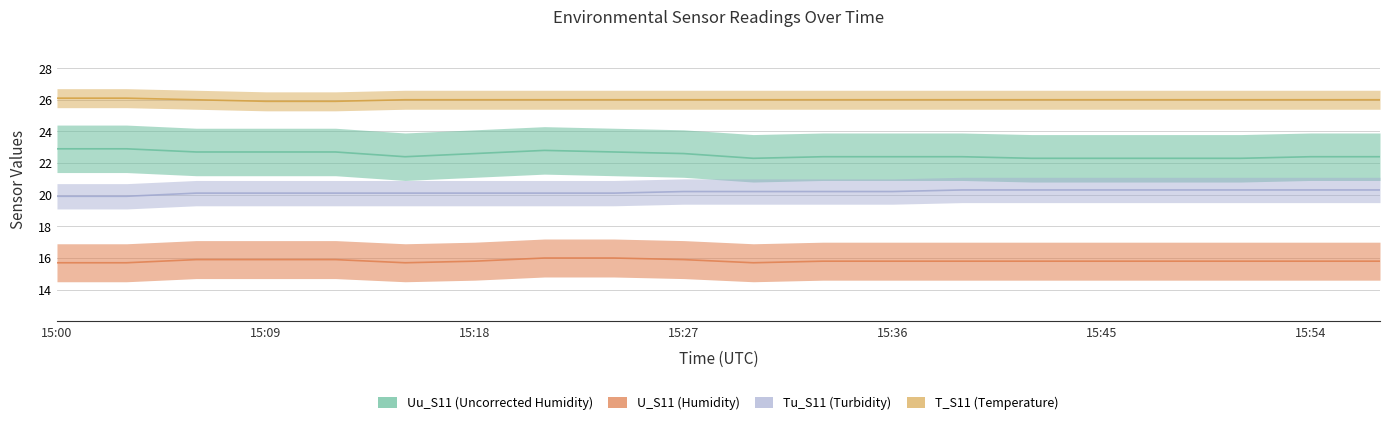

At which category does the chart reach its peak across all series?

15:00